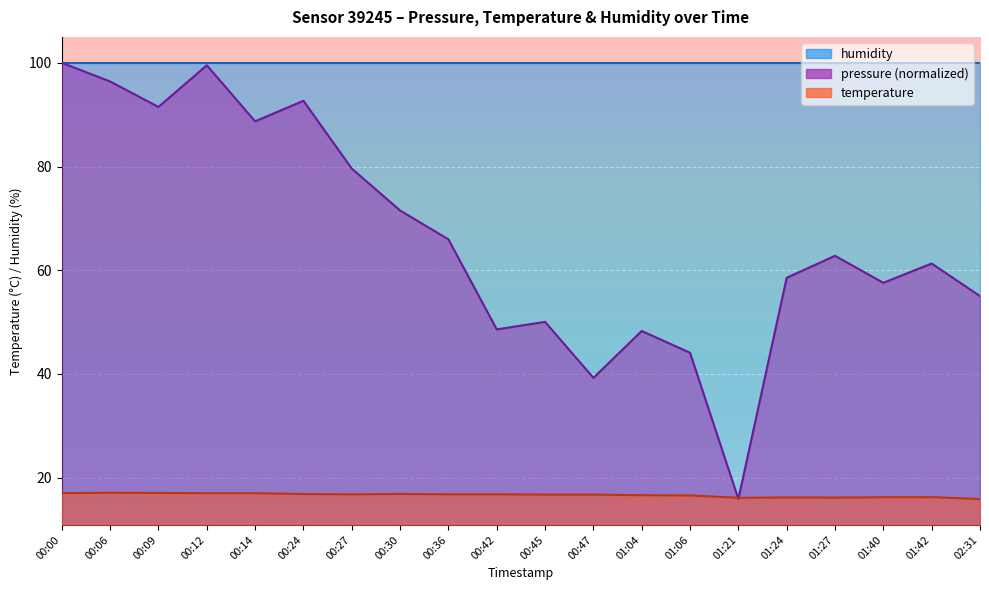

Reading left to right, what are all the values shown in this chart?

pressure: 100.0	96.4	91.5	99.5	88.7	92.7	79.6	71.5	66.0	48.6	50.0	39.2	48.3	44.1	15.9	58.6	62.8	57.6	61.3	55.0
temperature: 17.0	17.1	17.1	17.0	17.0	16.9	16.8	16.9	16.8	16.8	16.7	16.7	16.6	16.6	16.1	16.2	16.2	16.2	16.2	15.9